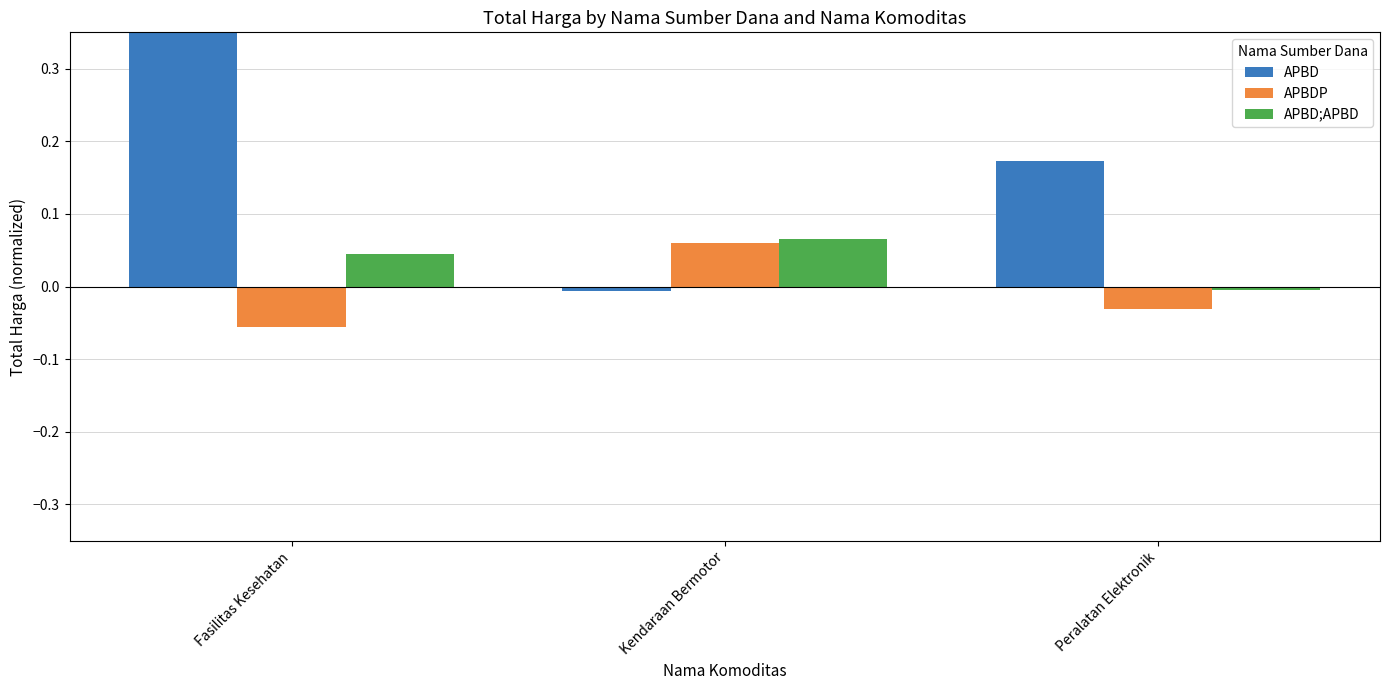

What position from the left is Kendaraan Bermotor?

2